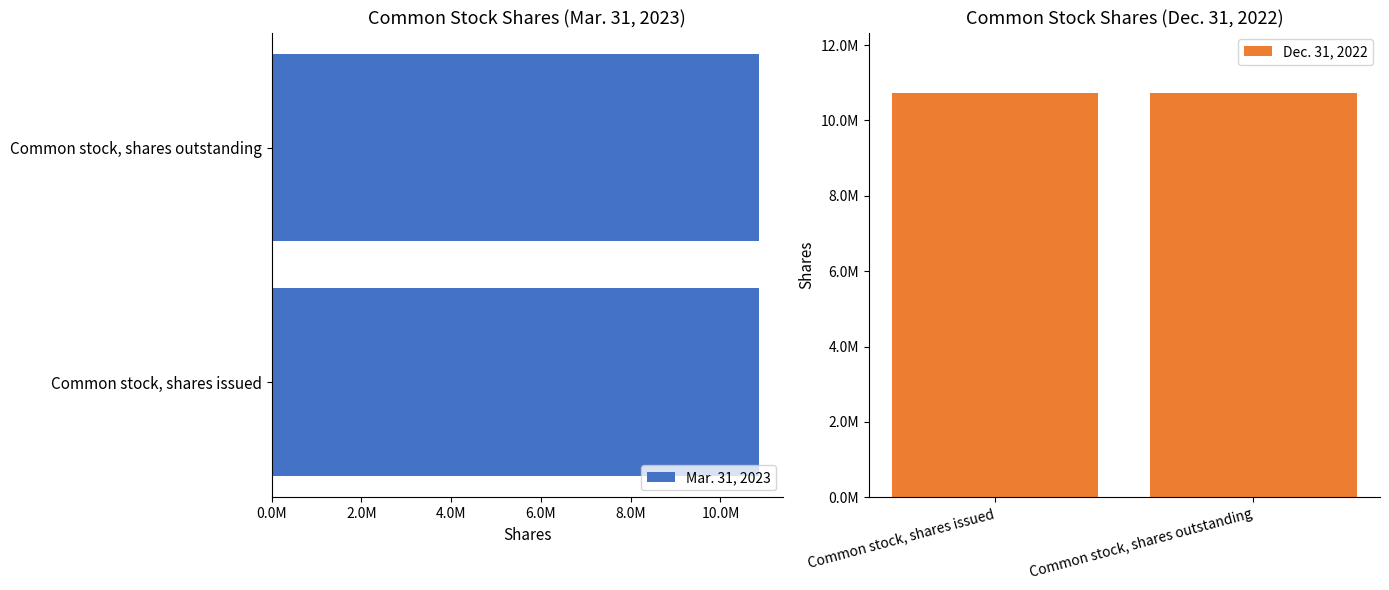

Between 0.0M and 2.0M, which series saw the biggest shift?

Mar. 31, 2023